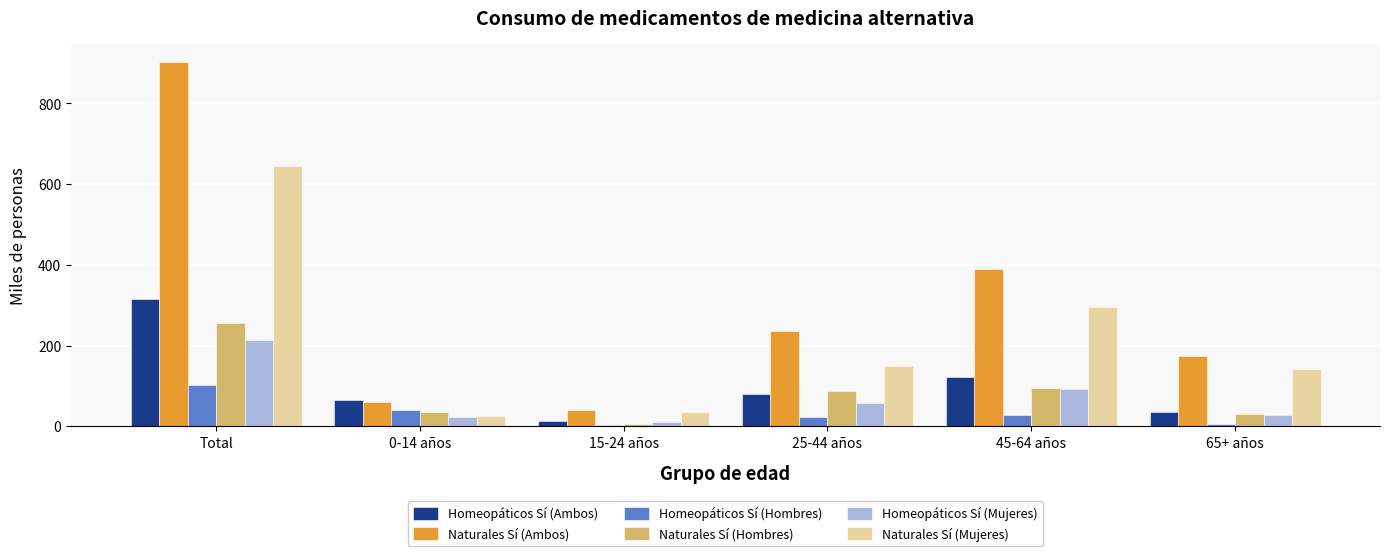

True or false: Naturales Sí (Mujeres) has a value of 60.5 at 25-44 años.

False